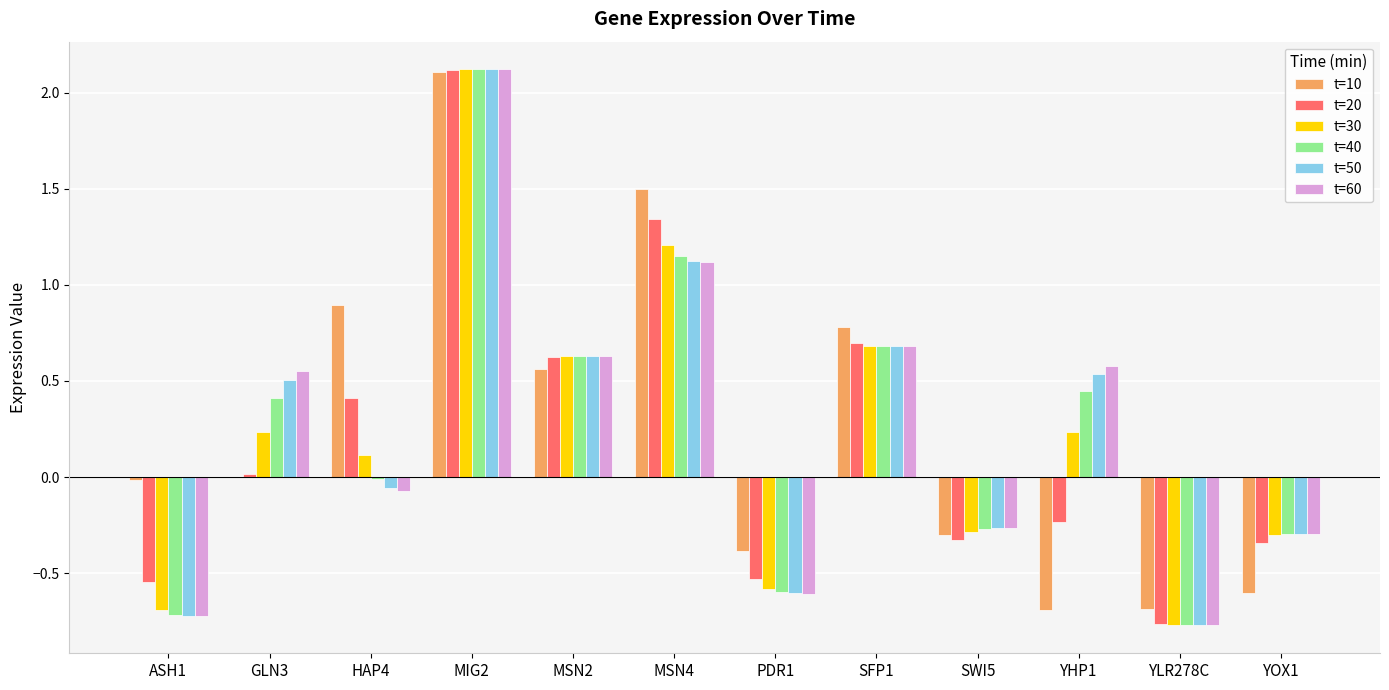

What is the greatest value displayed?

2.1